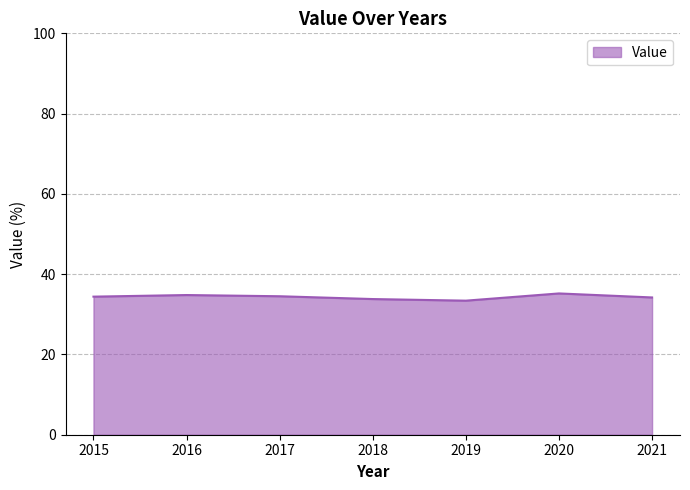

What is the greatest value displayed?

35.2